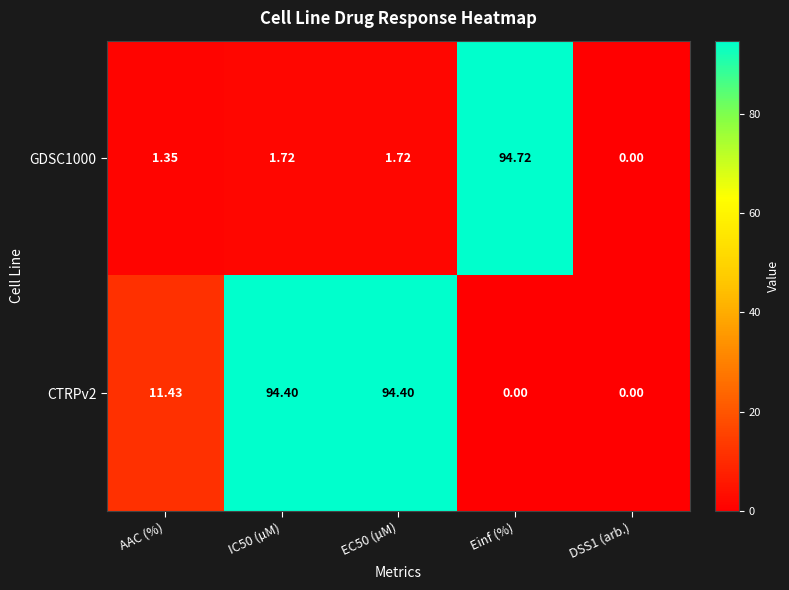

Which category has the highest value across all series?

Einf (%)